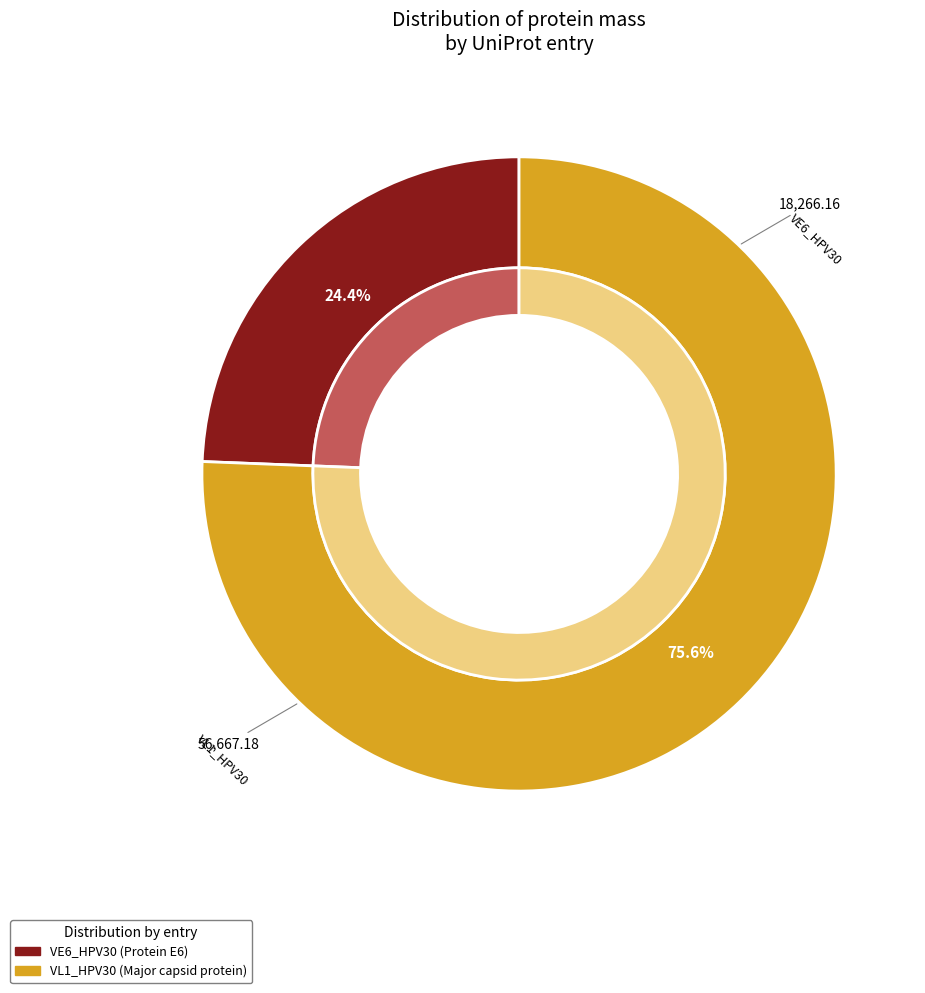

Which slice is the smallest?

VE6_HPV30